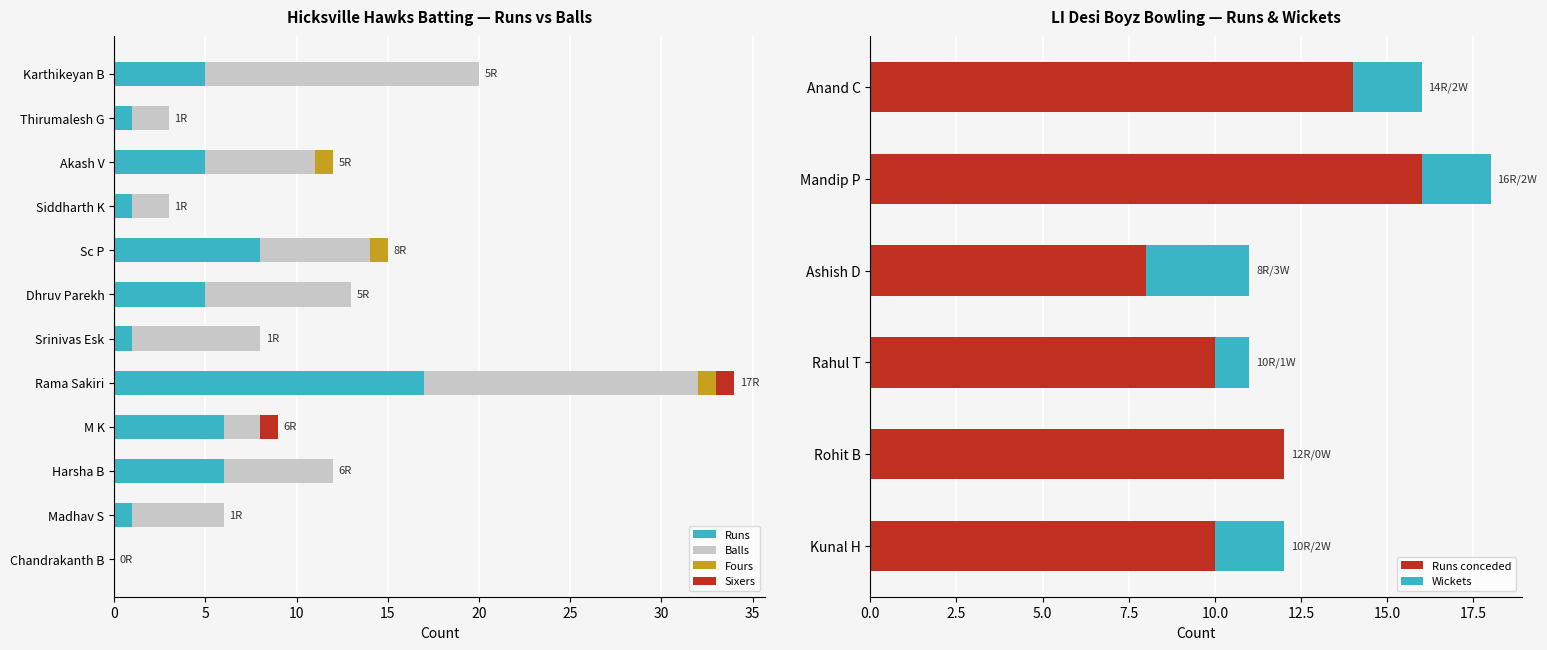

Read the Runs value at Karthikeyan B.

5